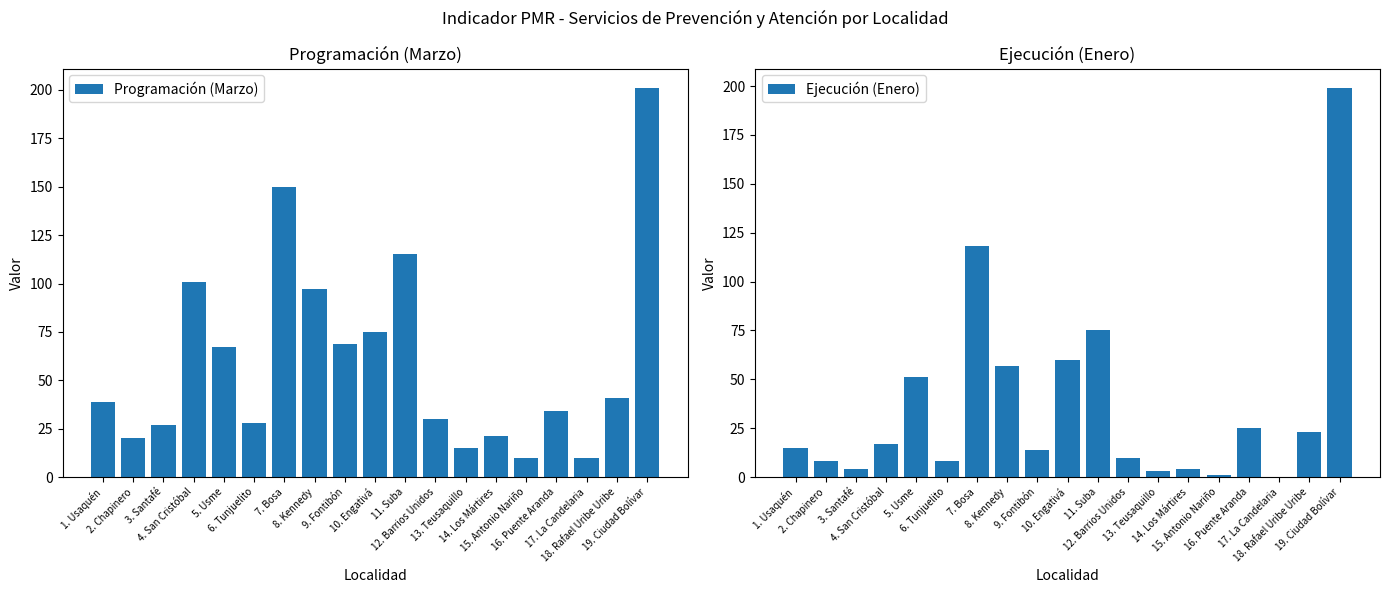

What is the average value of the Programación (Marzo) series?

61